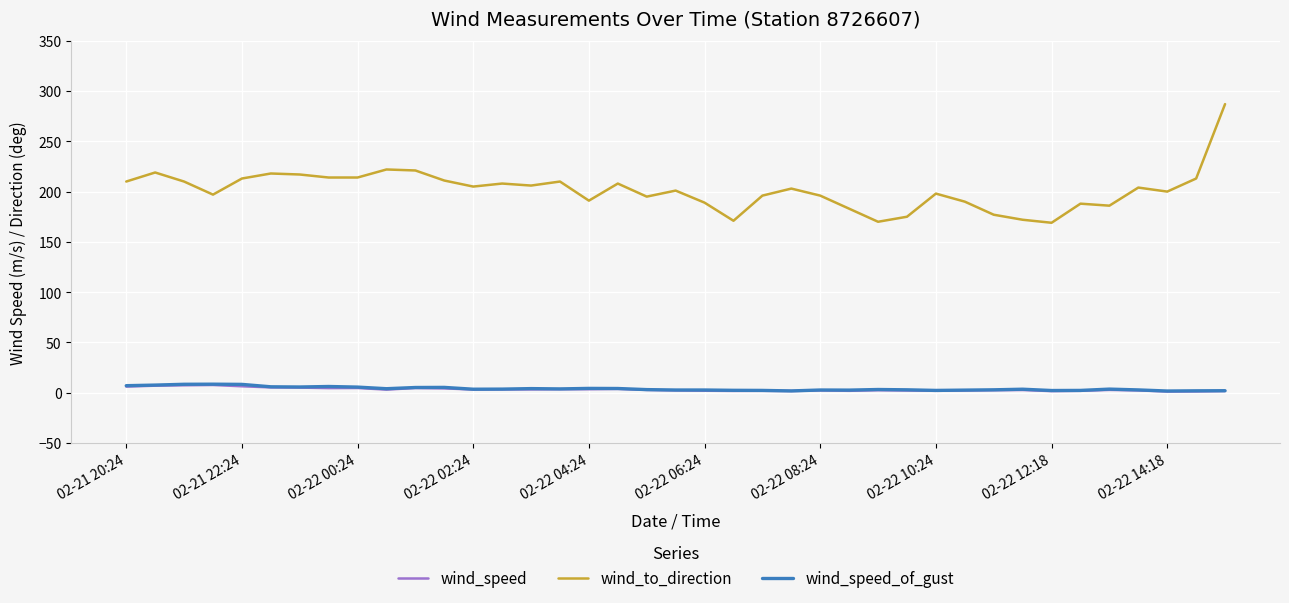

True or false: wind_to_direction and wind_speed intersect in this chart.

False